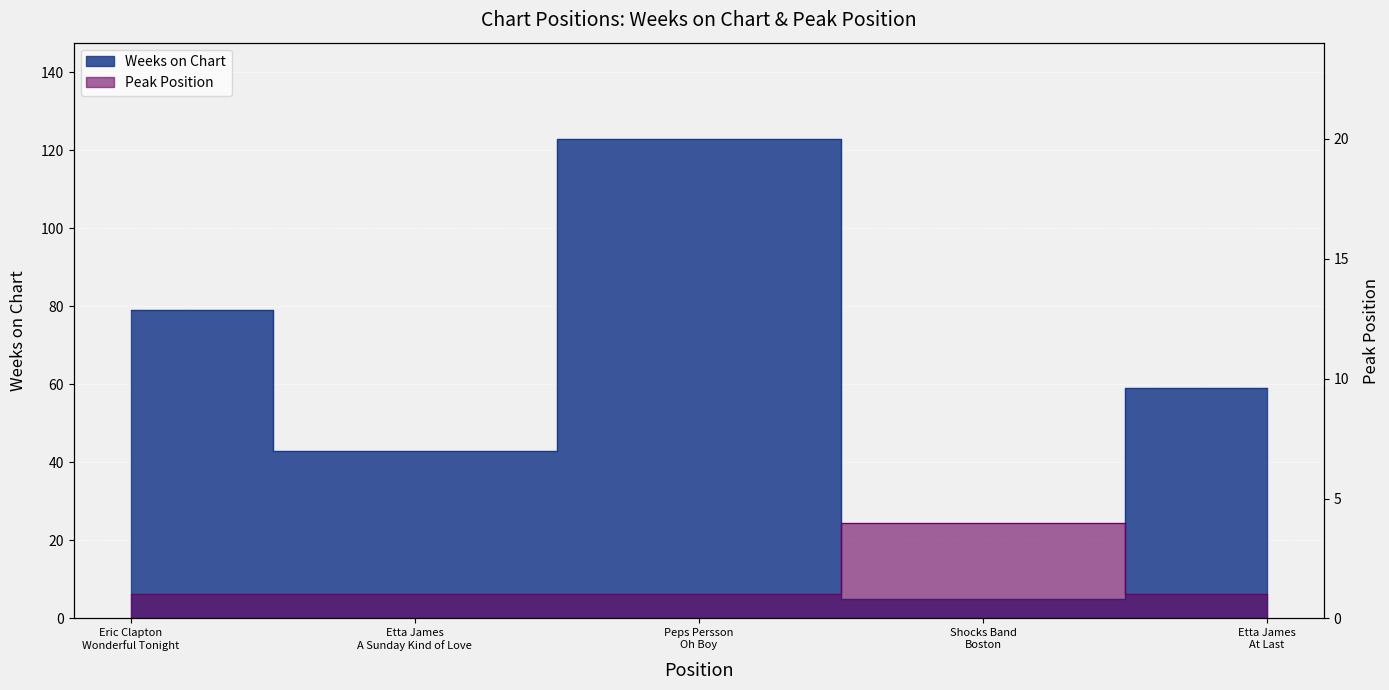

At which category does Weeks on Chart reach its first local valley?

Etta James
A Sunday Kind of Love